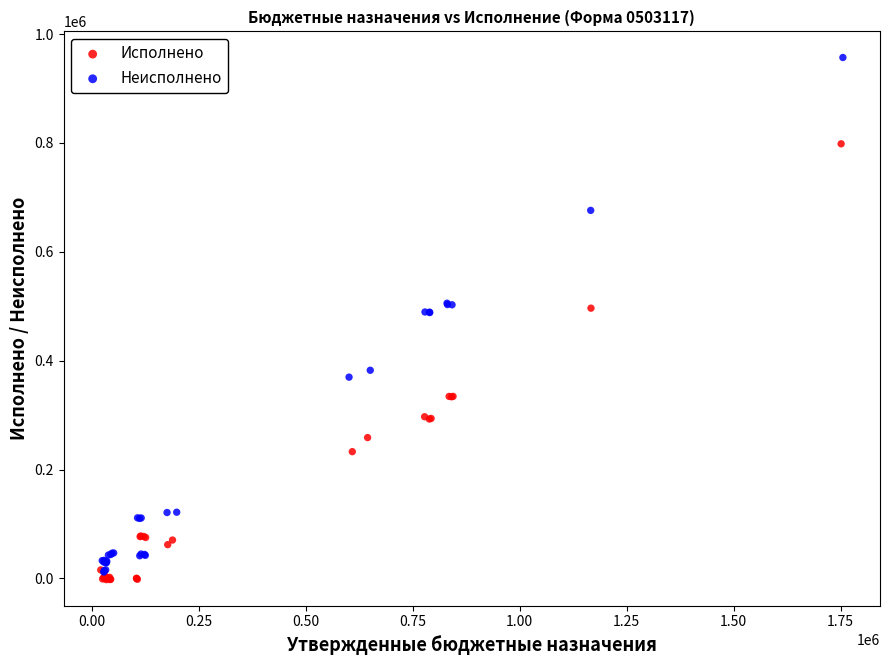

What are all the series names shown in the legend?

Исполнено, Неисполнено